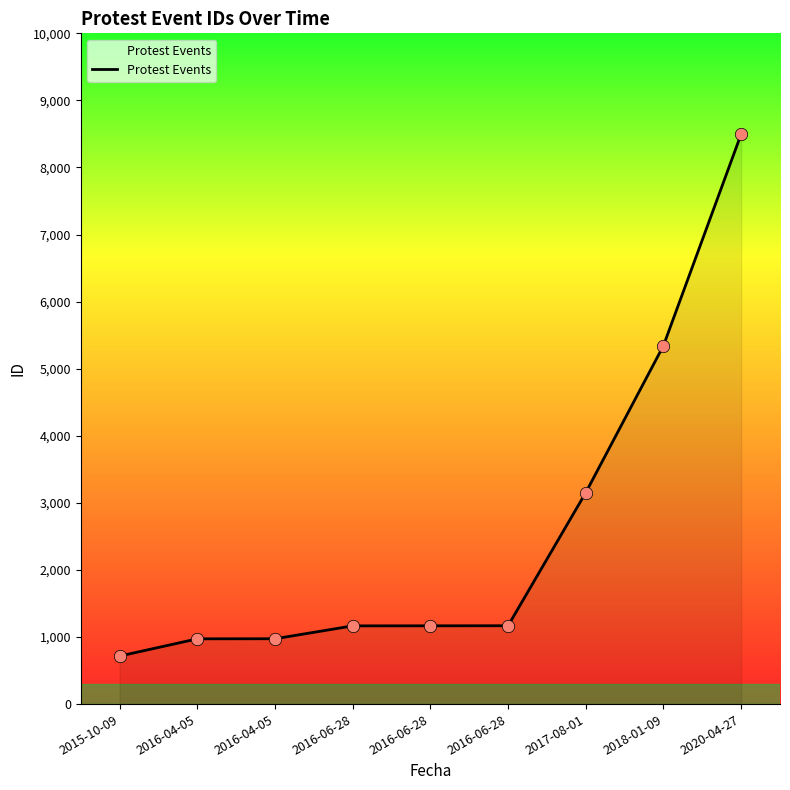

What is the ratio of the value at 2016-06-28 to the value at 2016-06-28?

1.0